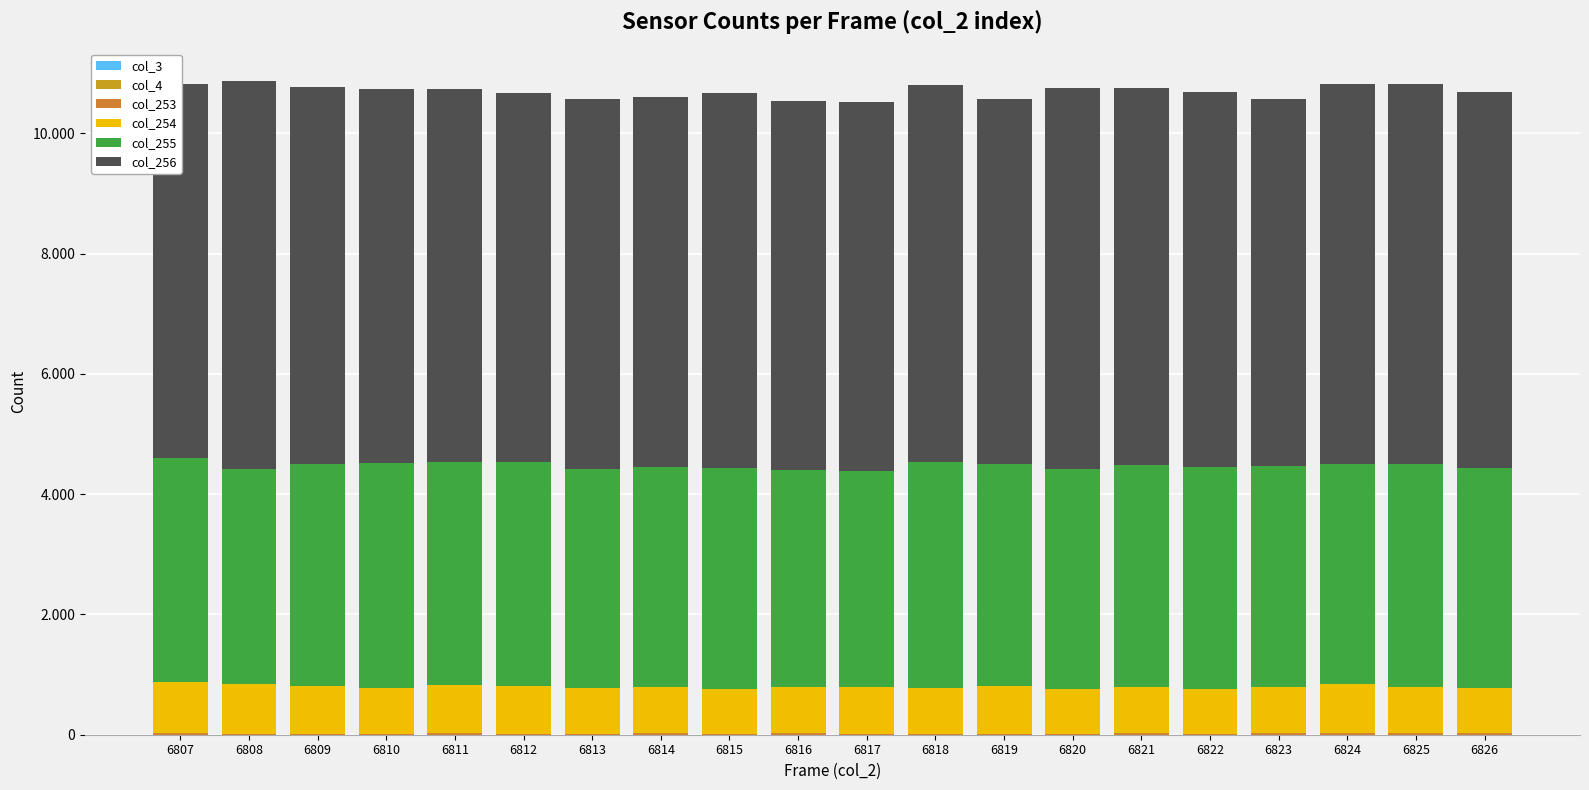

What is the difference between the second highest and minimum values in the col_256 series?

260